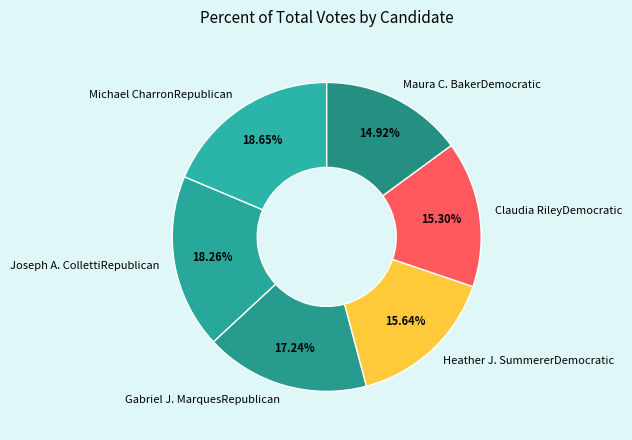

Do Joseph A. CollettiRepublican and Claudia RileyDemocratic together represent more than half of the pie?

No